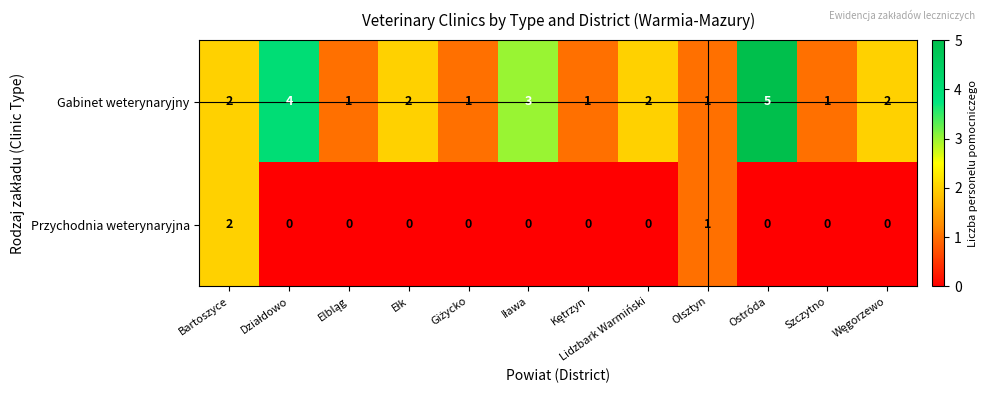

The value of Gabinet weterynaryjny at Olsztyn is 1. True or false?

True